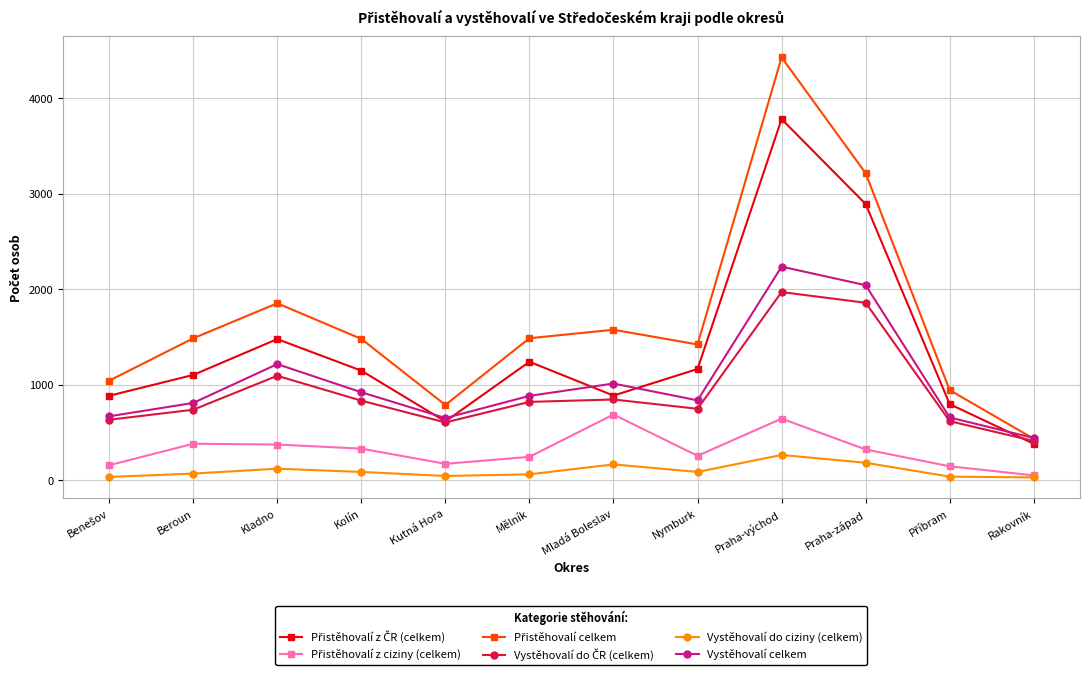

What is the sum of all Vystěhovalí celkem values?

12383